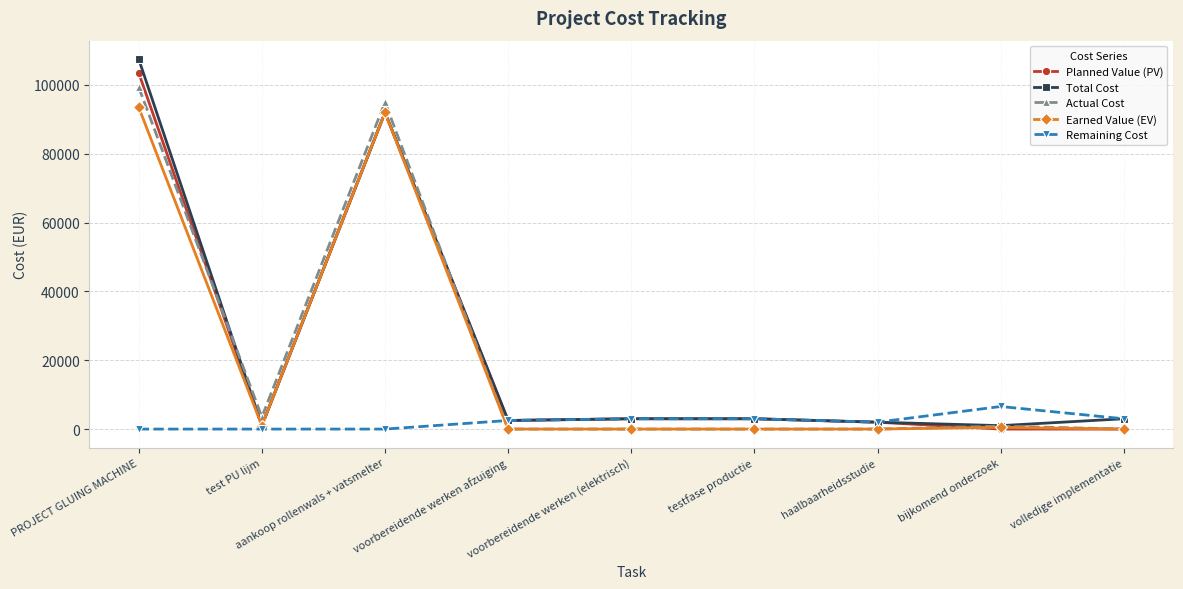

At which category is the sum across all series the highest?

PROJECT GLUING MACHINE